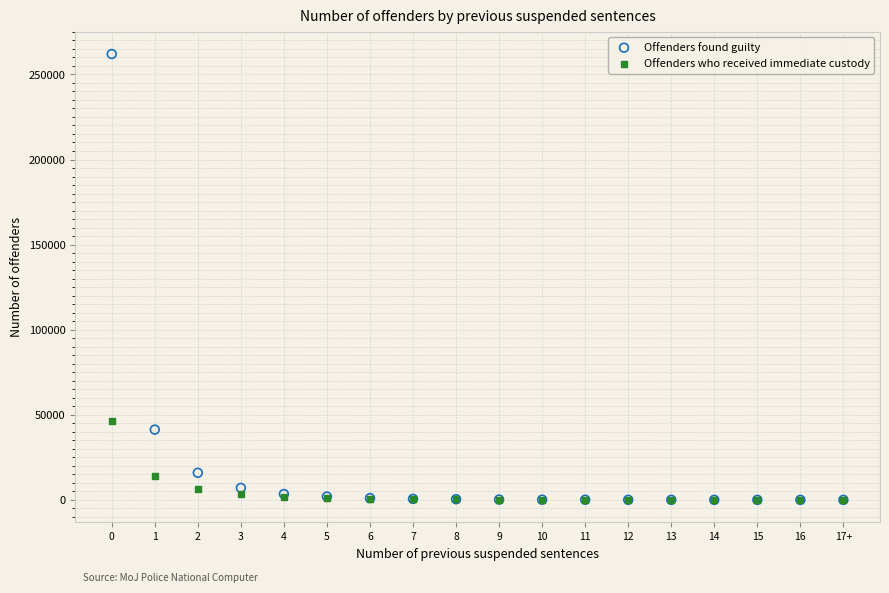

In the Offenders found guilty series, what Y value is closest to 131008?

41279